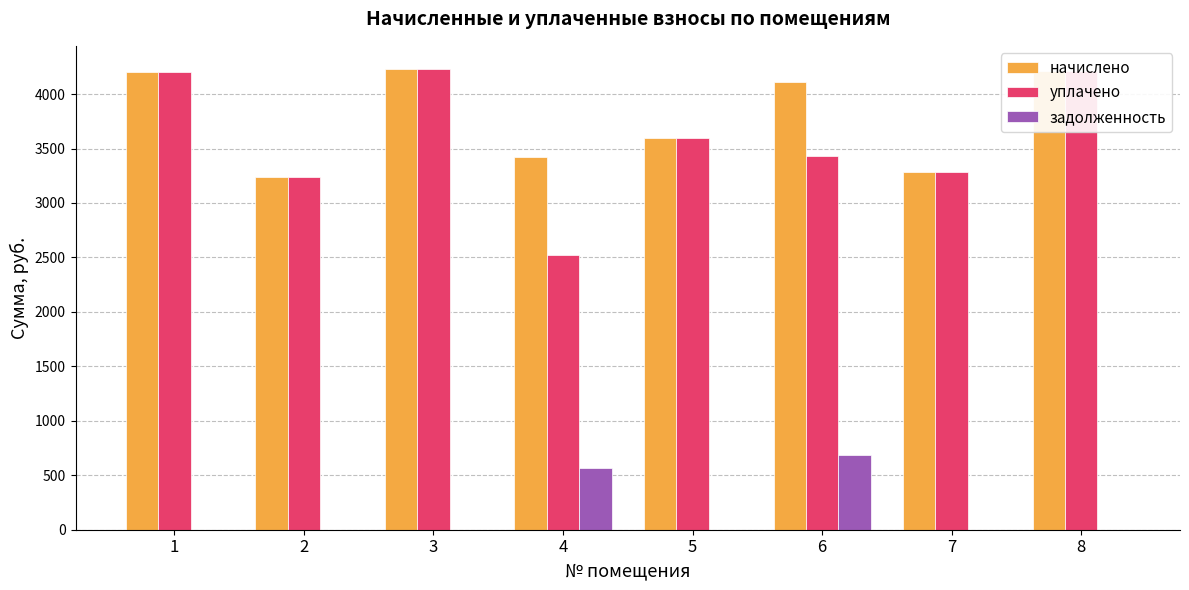

What is the sum of the начислено values at 8 and 4?

7634.2